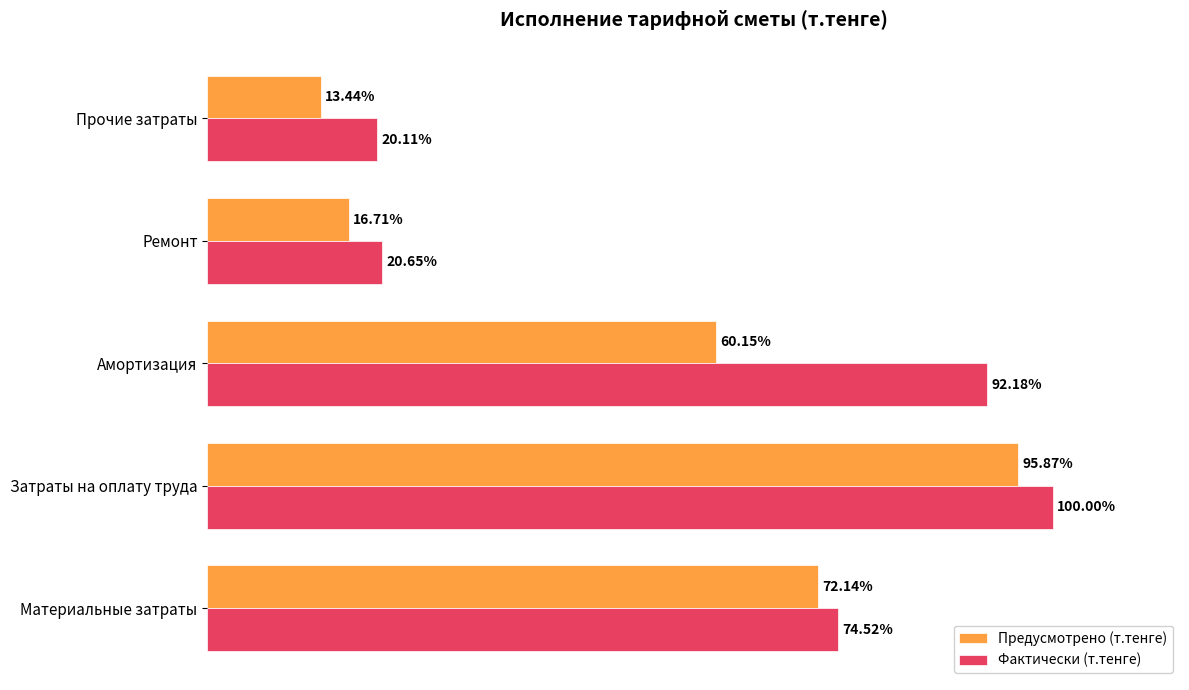

Is the value of Фактически (т.тенге) at Материальные затраты greater than the value of Предусмотрено (т.тенге) at Прочие затраты?

Yes